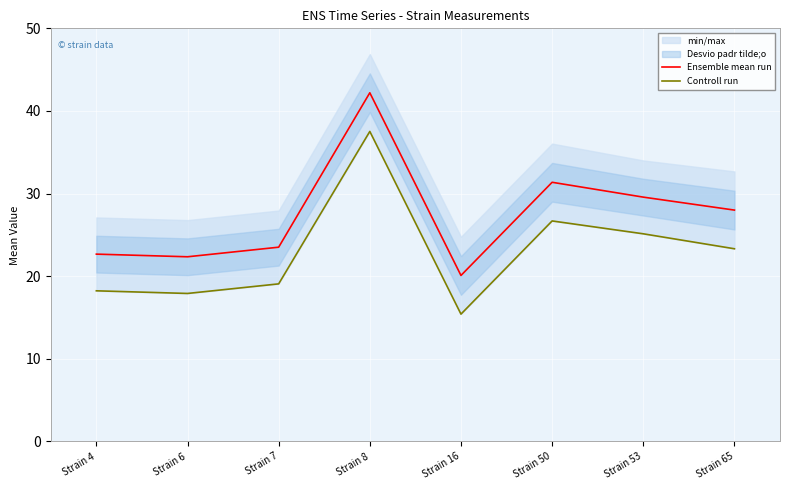

What is the sum of the Controll run values at Strain 8 and Strain 7?

56.6